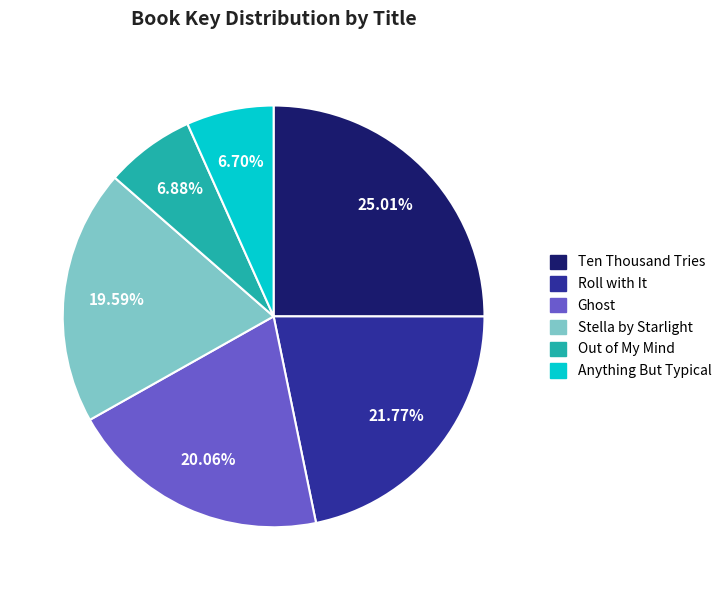

Is there a majority slice in this chart?

No